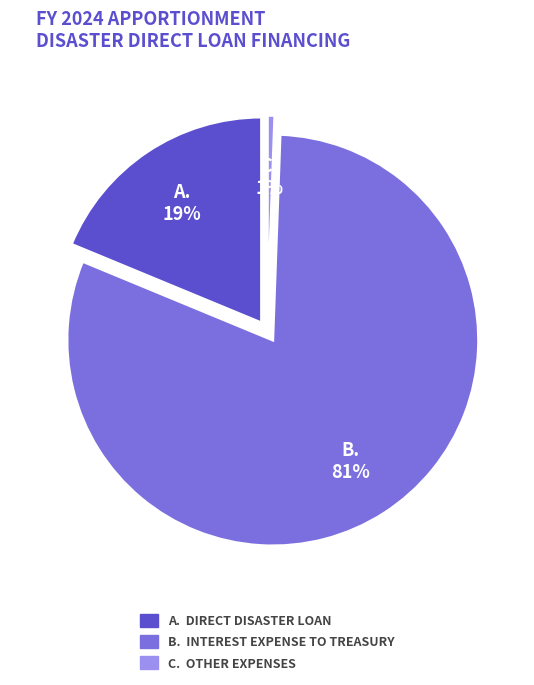

Which has a higher value, Other Expenses or Direct Disaster Loan?

Direct Disaster Loan